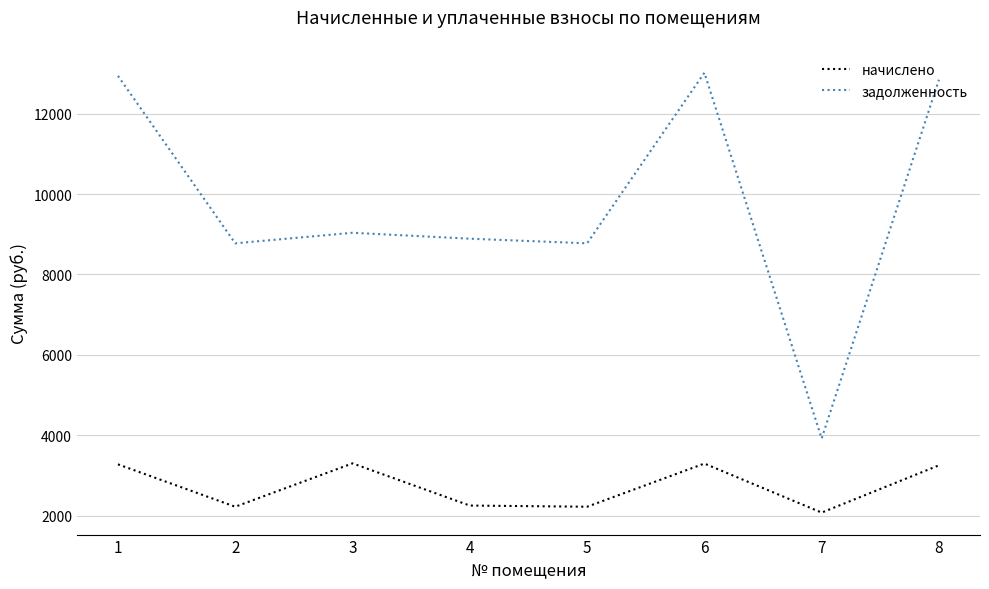

What is the spread (max minus min) of values at 2?

6553.4